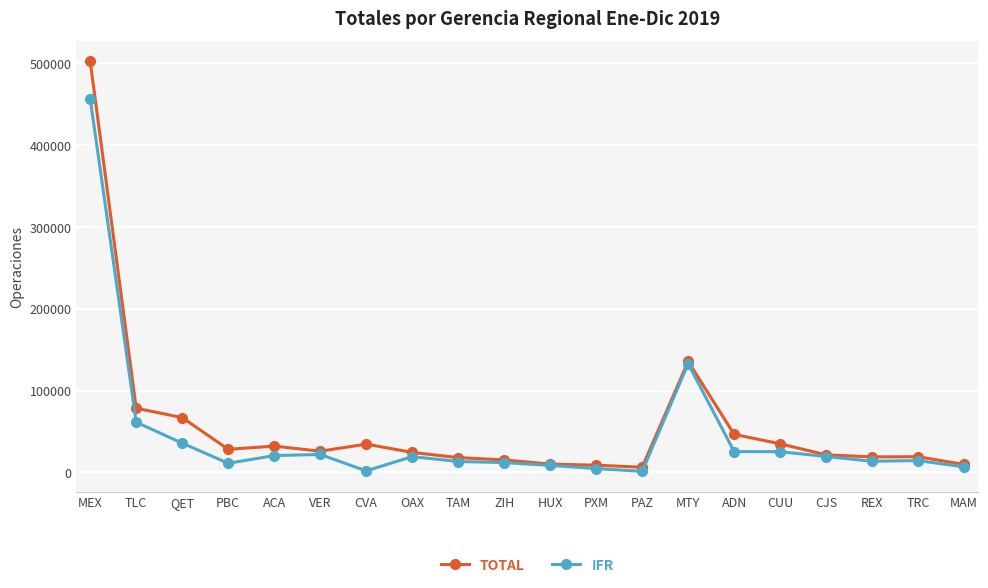

What is the value of the IFR point at the 12th from the left?

4642